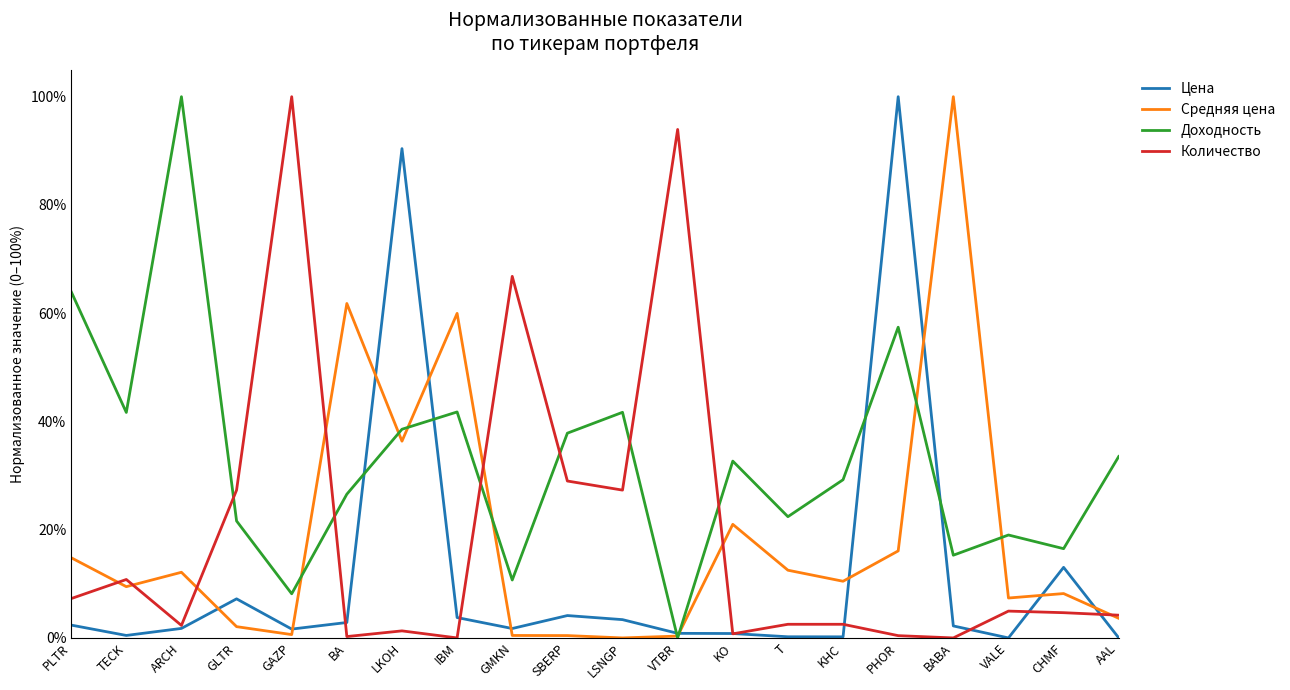

What are all the series names shown in the legend?

Цена, Средняя цена, Доходность, Количество